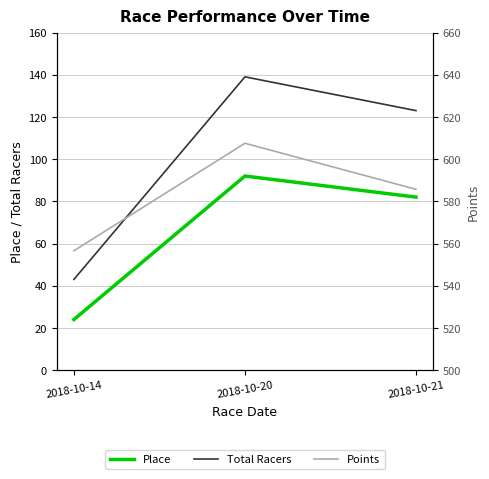

How many values in the Points series exceed 585?

2